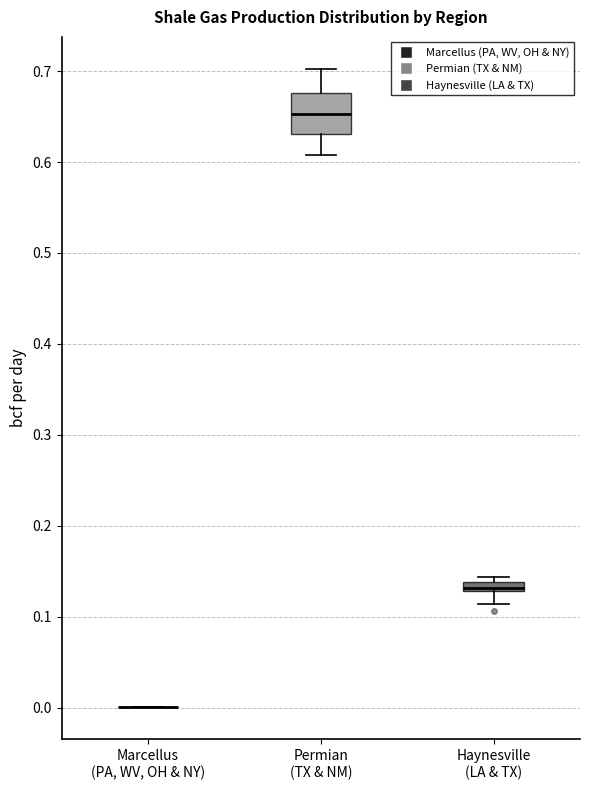

Which box is the tallest, from its lower edge to its upper edge?

Permian (TX & NM)